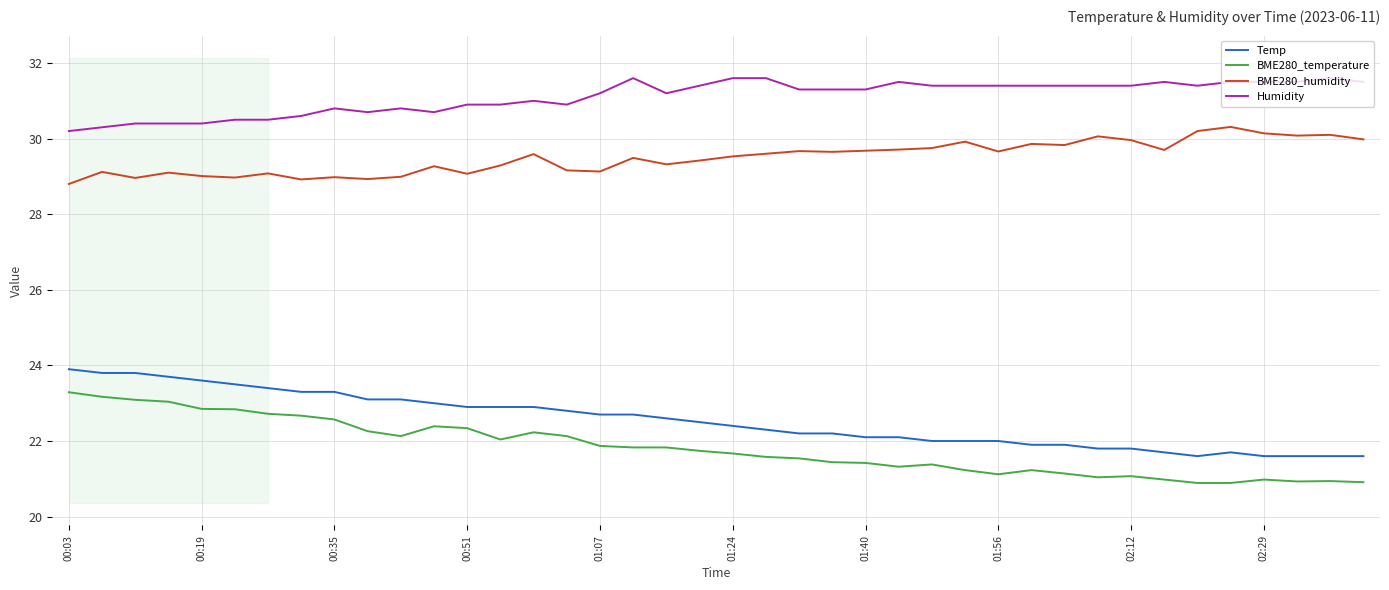

In Temp, how many points are lower than both neighbors (excluding endpoints)?

1